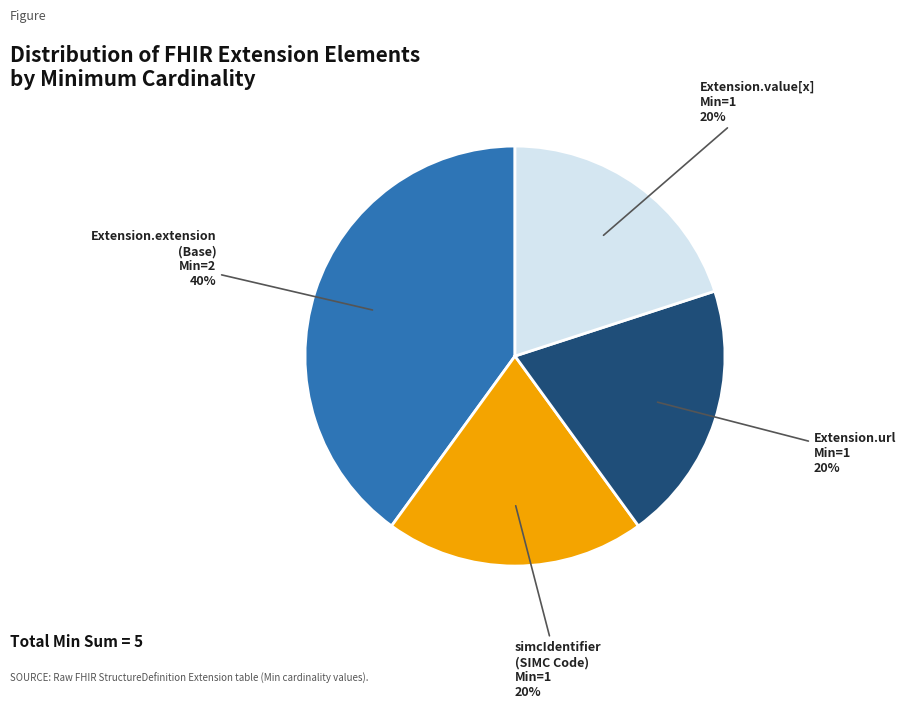

Is there any slice that represents more than half of the pie?

No